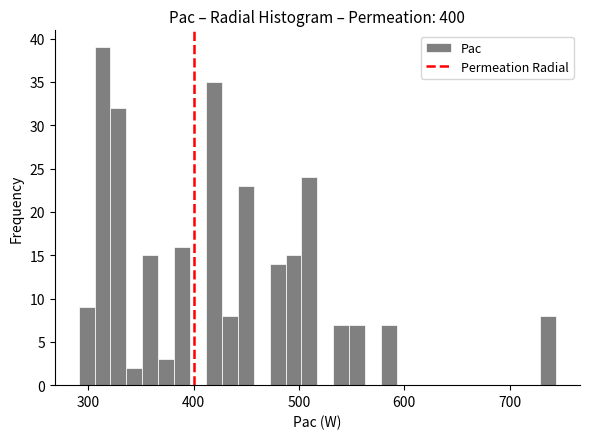

Read against the x-axis, roughly where is the centre of the tallest bar?

310